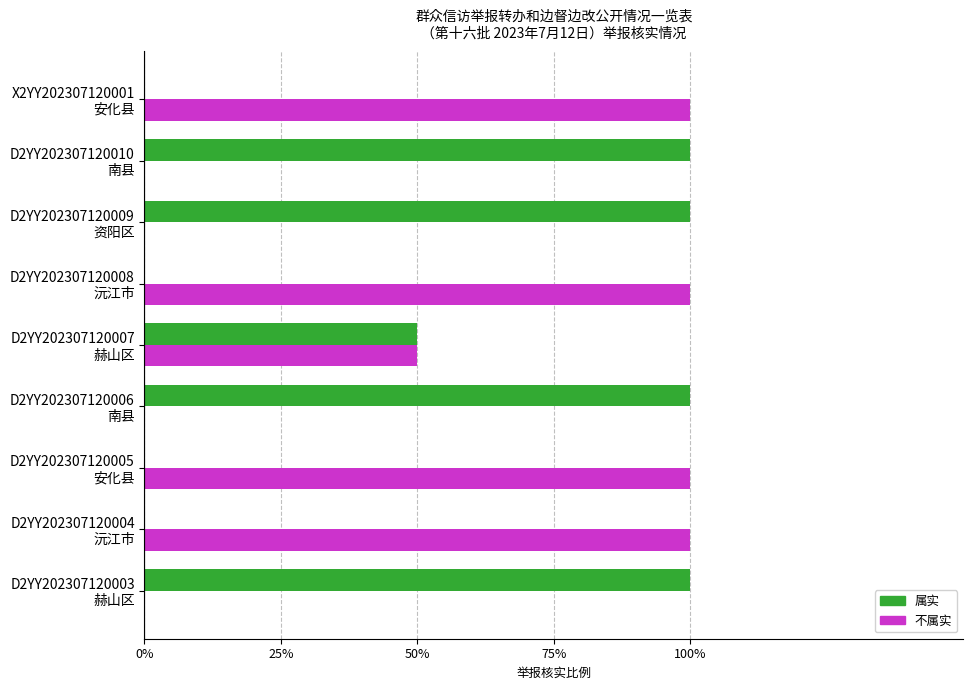

What is the maximum value for 属实?

1.0